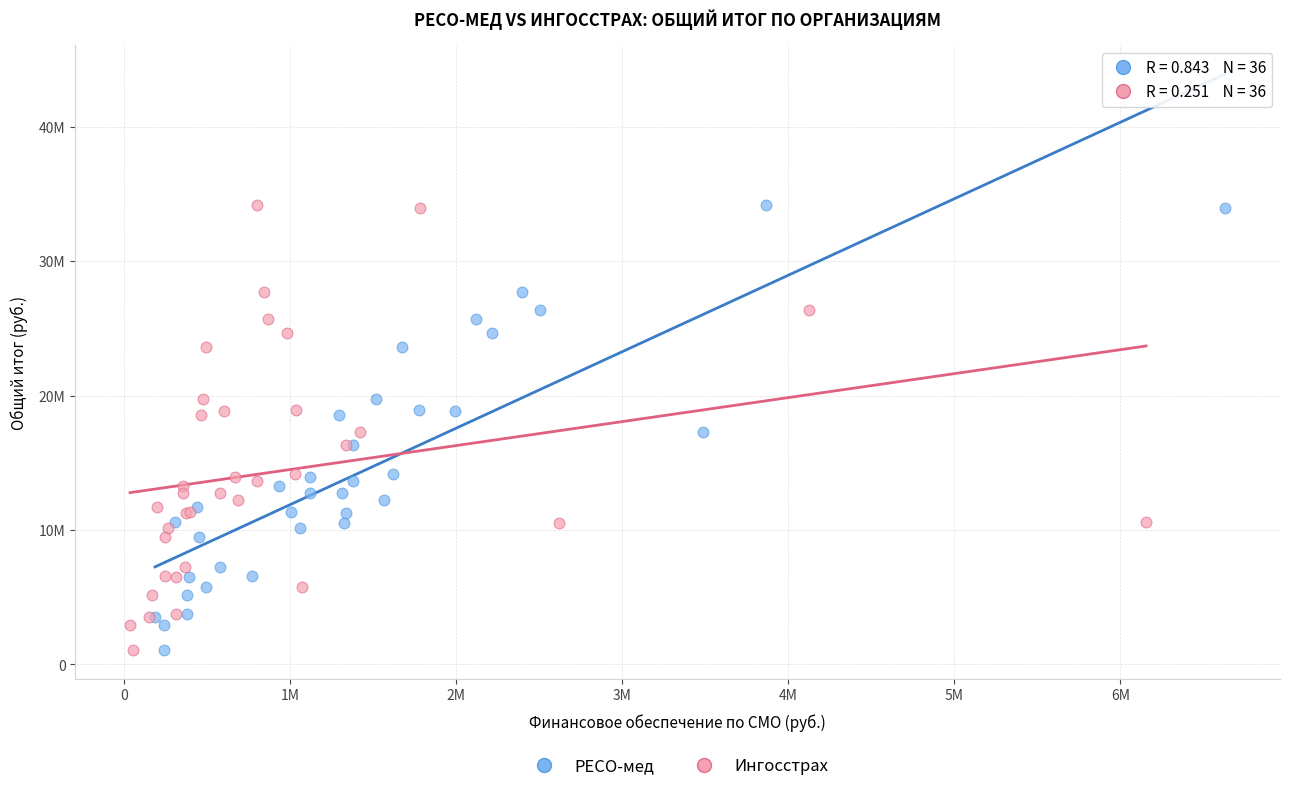

What are all the series names shown in the legend?

РЕСО-мед, Ингосстрах